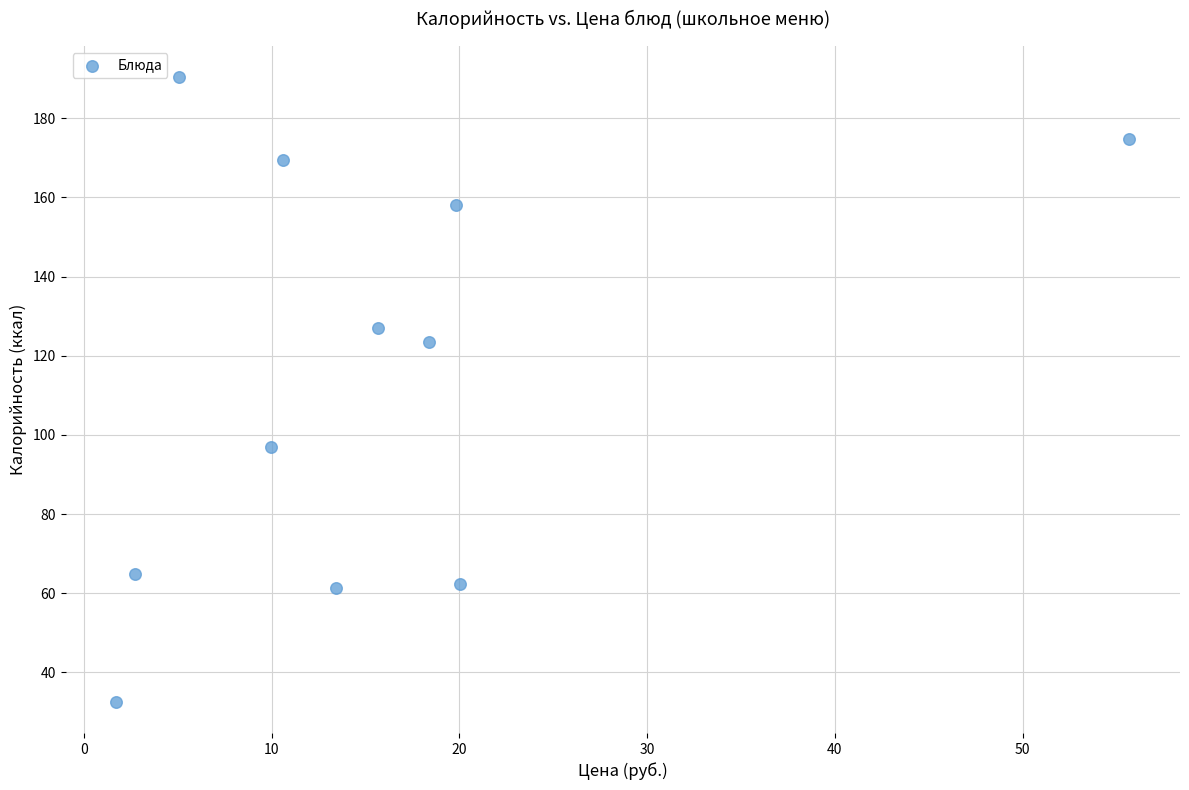

What is the range of Y values (max minus min)?

157.7